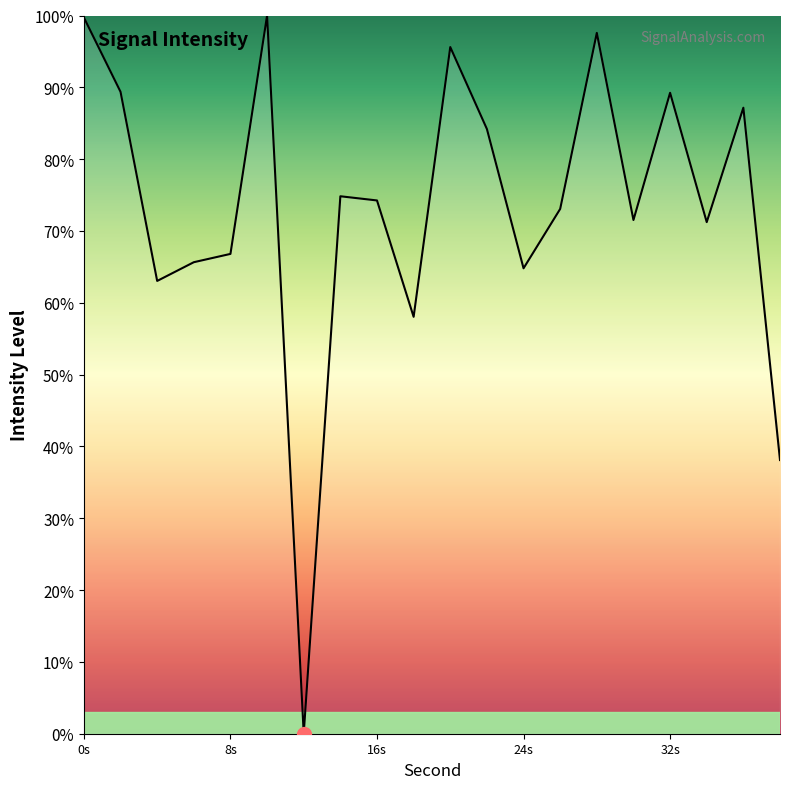

Is this an area chart (filled region under the line)?

No